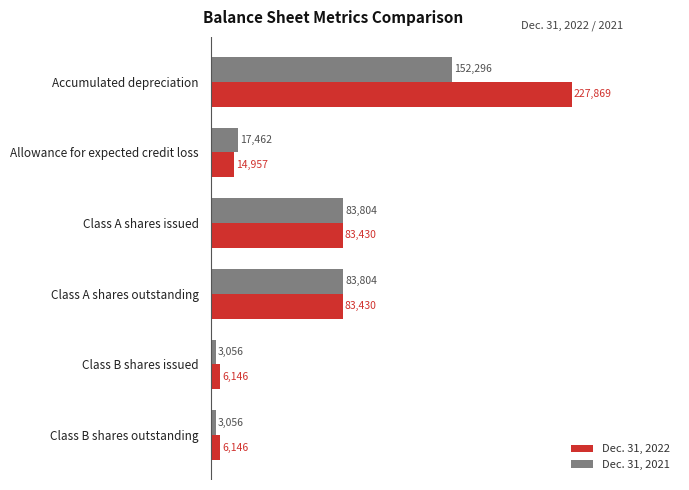

Which series has the largest total across all categories?

Dec. 31, 2022